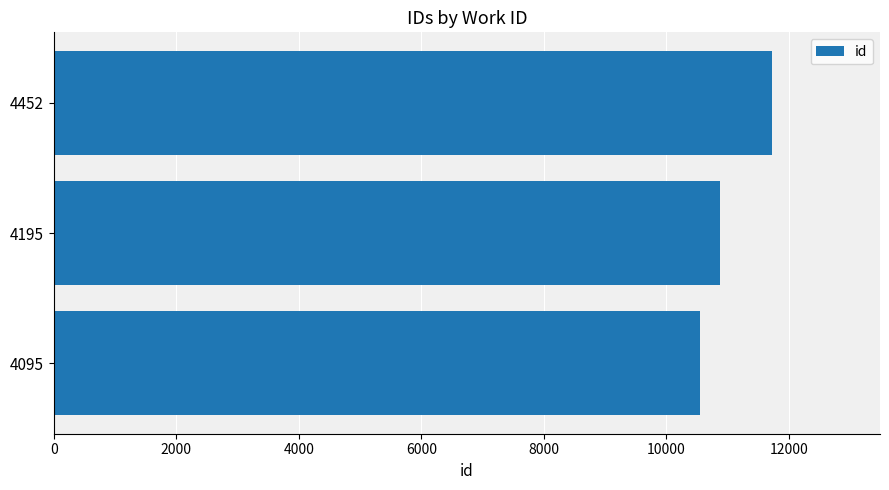

What is the difference between the maximum and minimum values?

1182